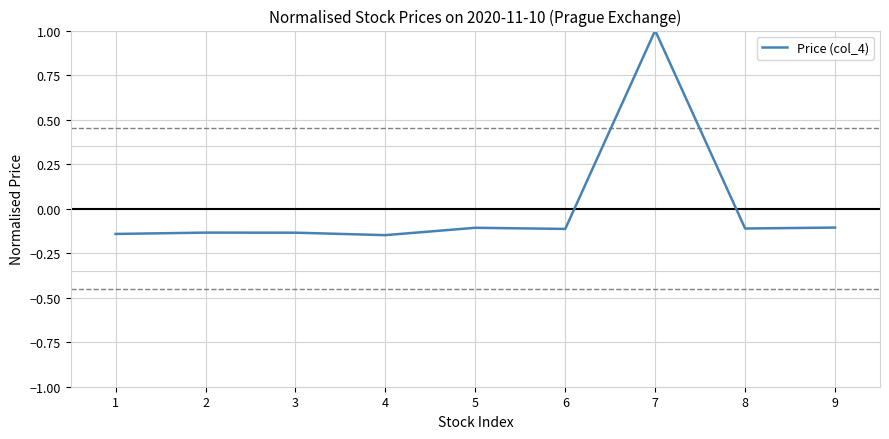

Which label corresponds to the largest value in the chart?

7